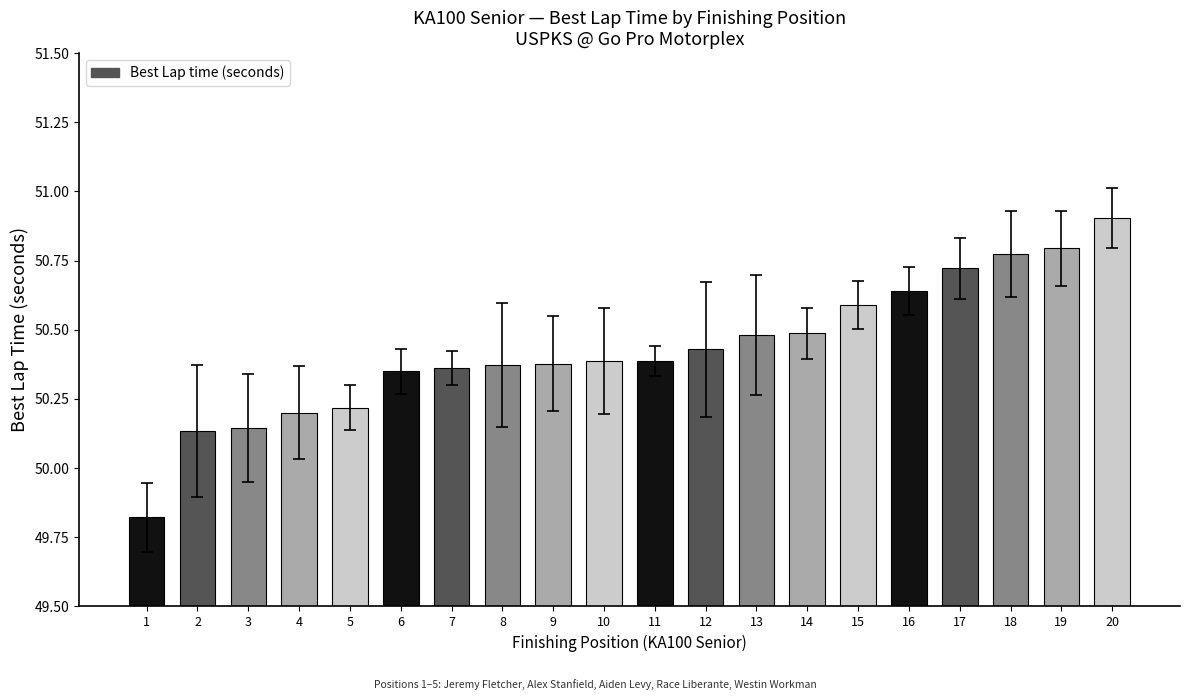

What is the difference between the maximum and minimum values?

1.1